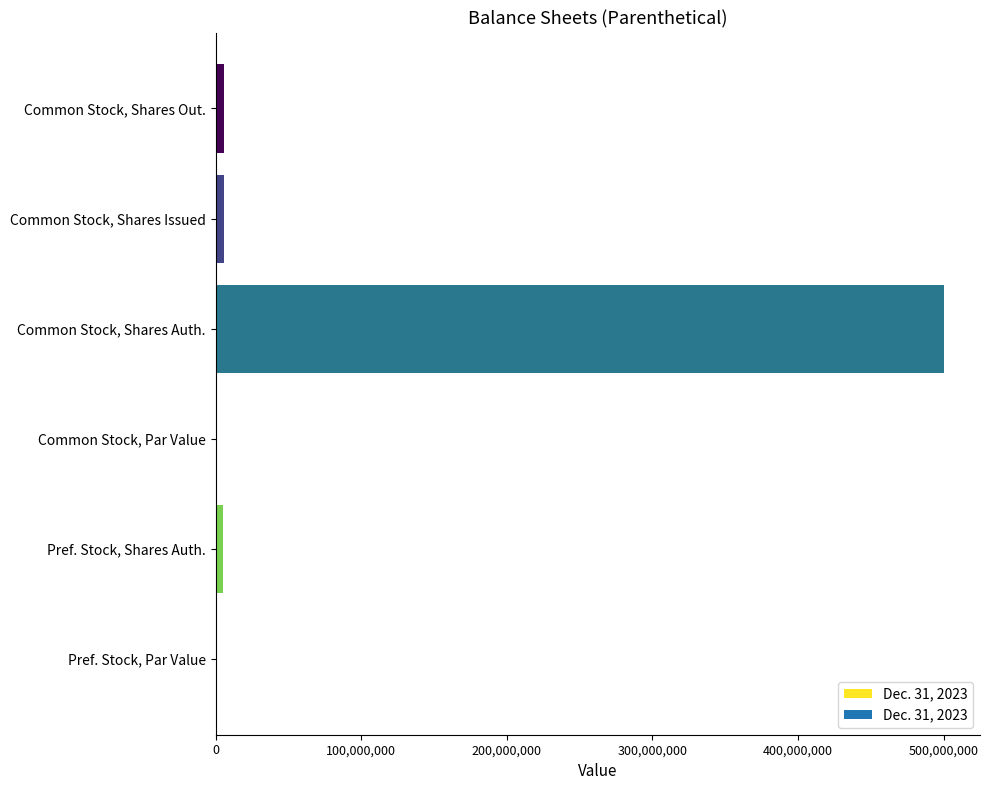

How many series are shown in this chart?

1